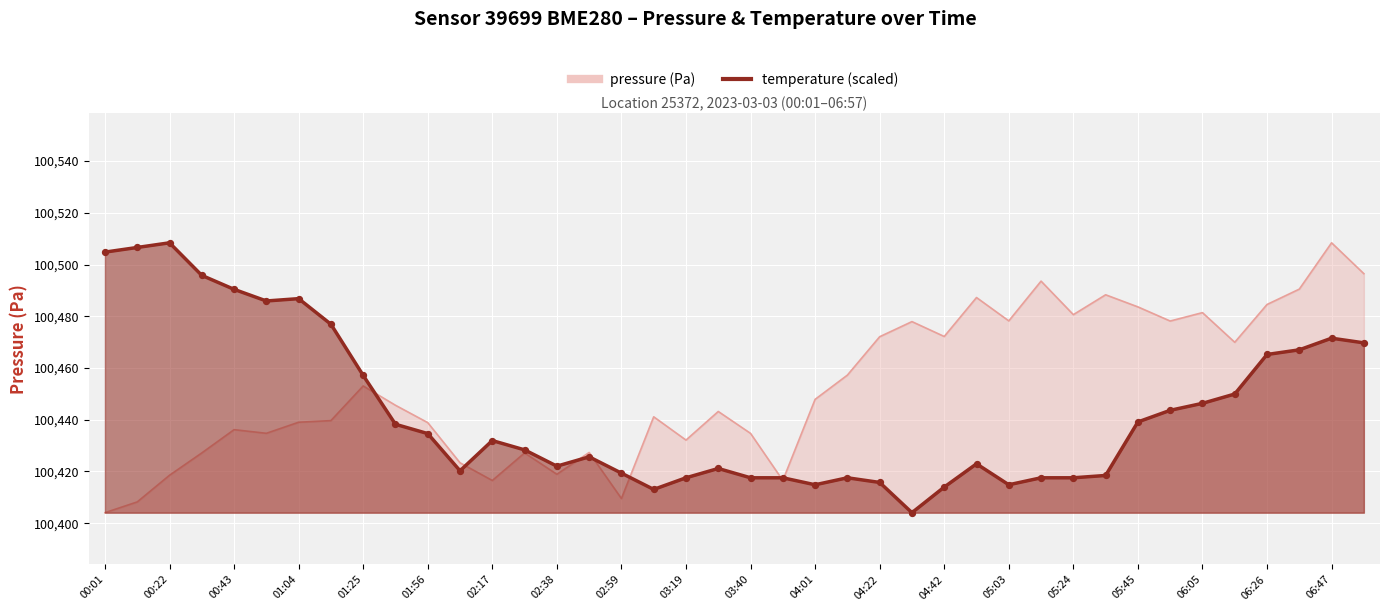

Which series contains the lowest Y value?

pressure